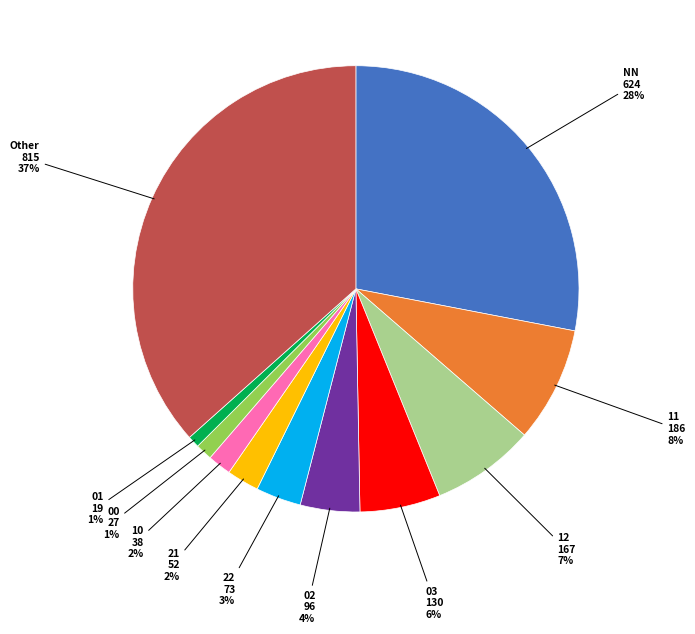

Is it true that 21 is 11% of the pie?

False